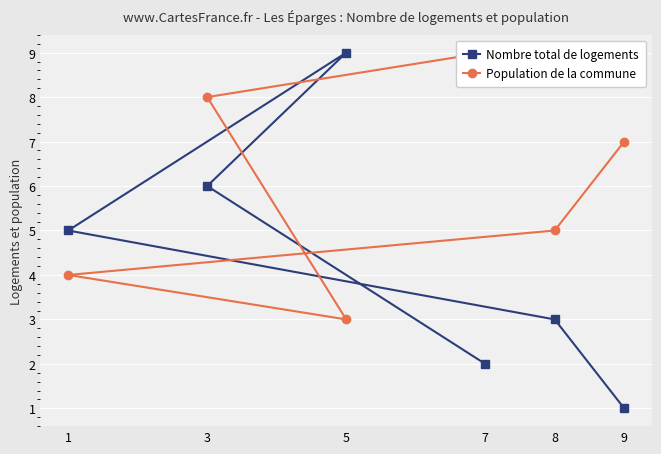

The value of Population de la commune at 8 is 2. True or false?

False